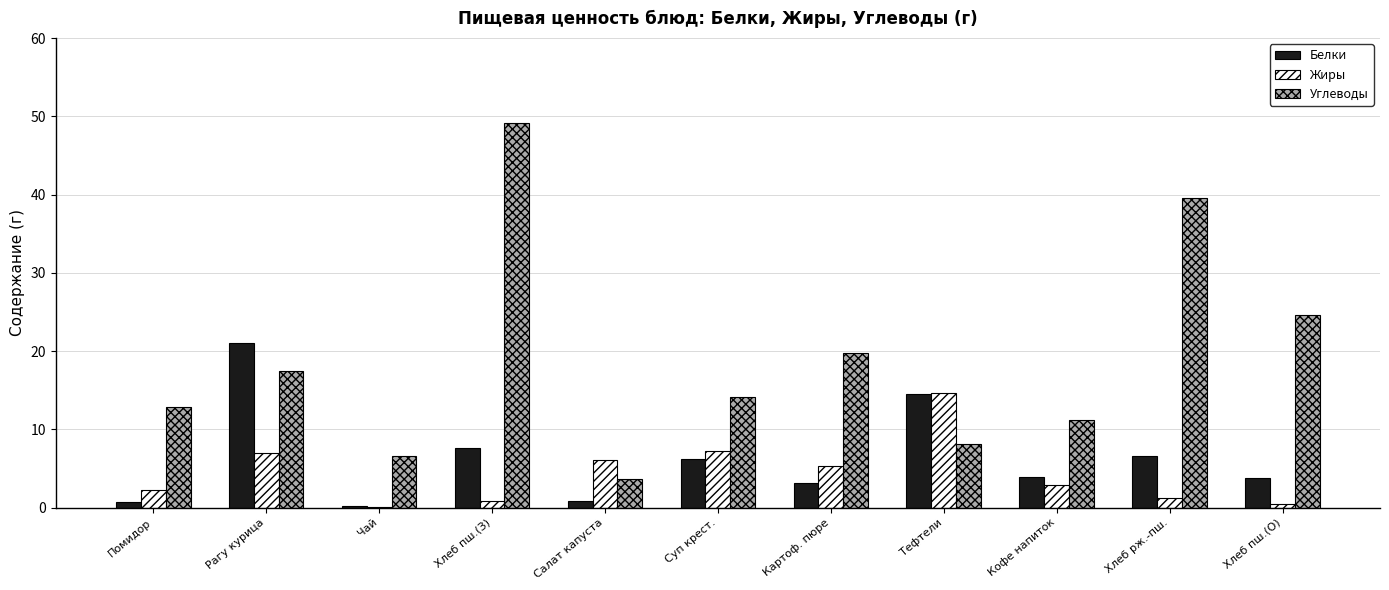

Which series changed the most between Салат капуста and Тефтели?

Белки